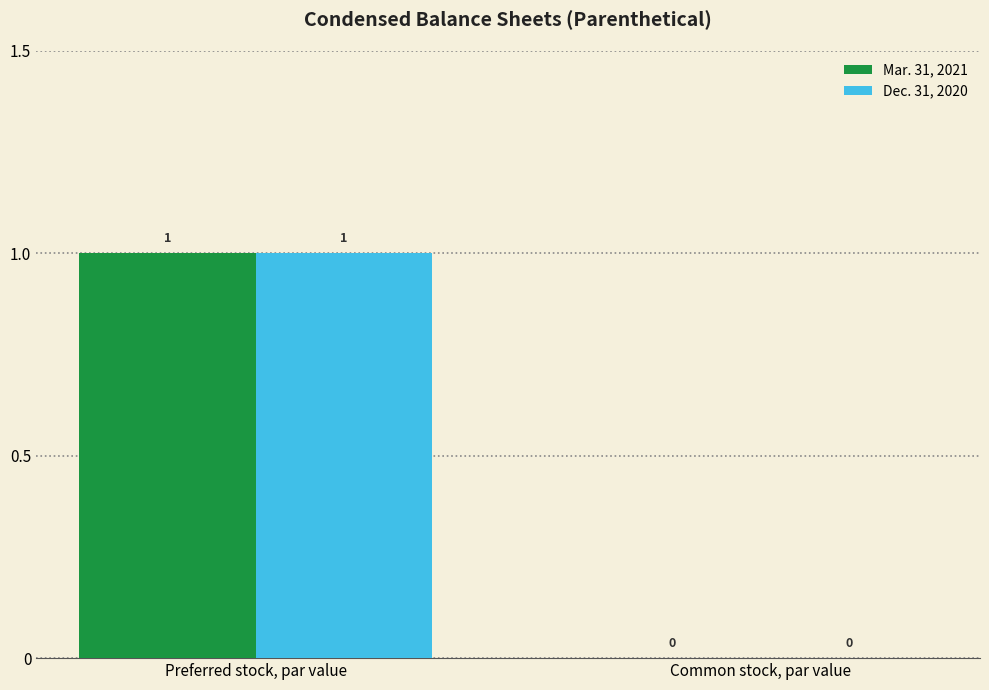

Reading left to right, list all the values displayed in this chart.

Mar. 31, 2021: Preferred stock, par value=1	Common stock, par value=0
Dec. 31, 2020: Preferred stock, par value=1	Common stock, par value=0